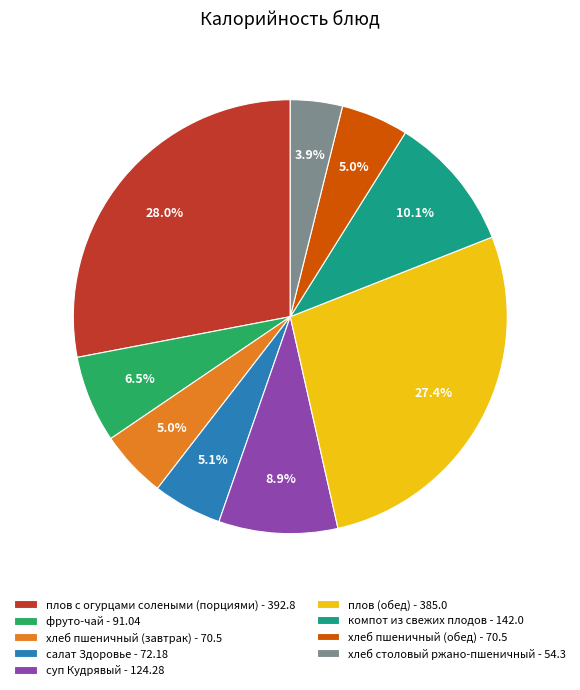

To the nearest percent, what percentage of the pie is хлеб пшеничный (обед)?

5%